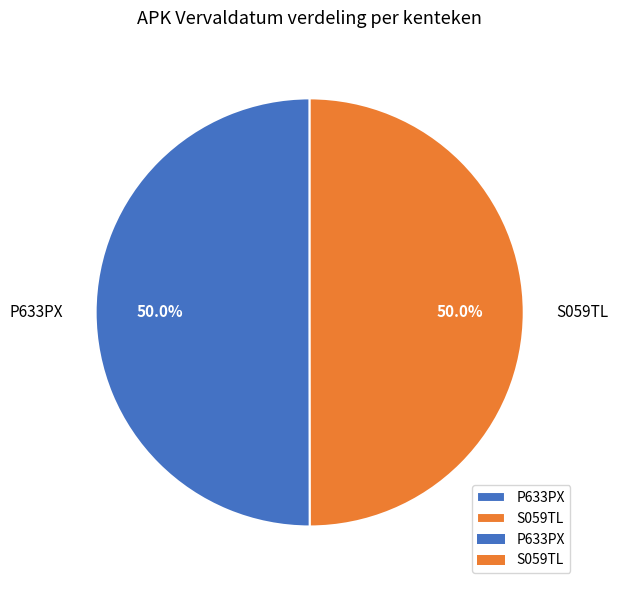

Do P633PX and S059TL together represent more than half of the pie?

Yes